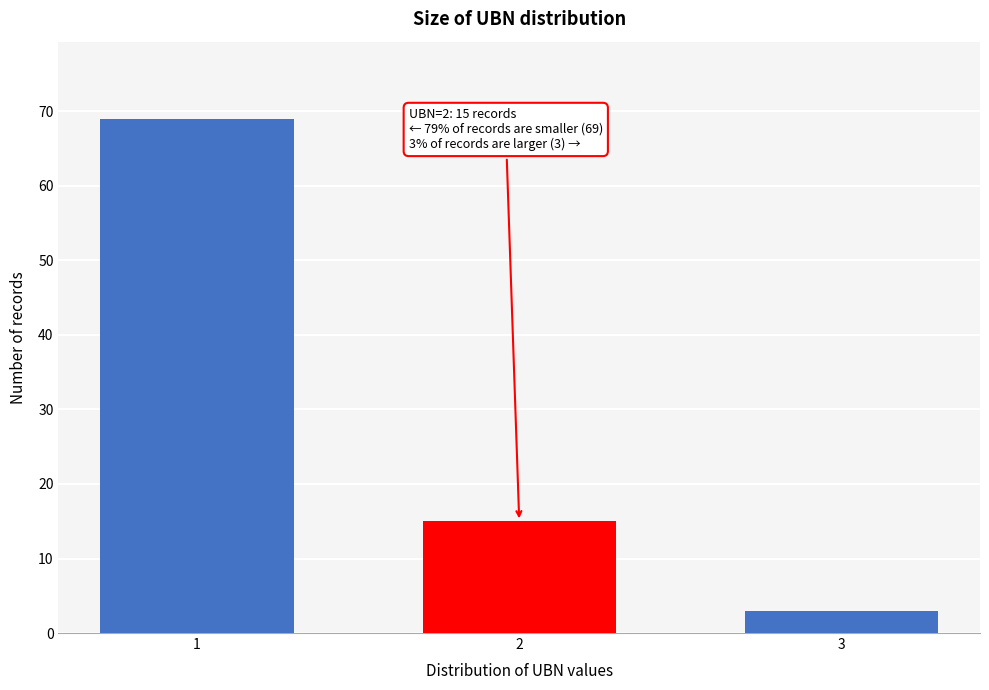

Reading right to left, what are all the values shown in this chart?

3=3	2=15	1=69